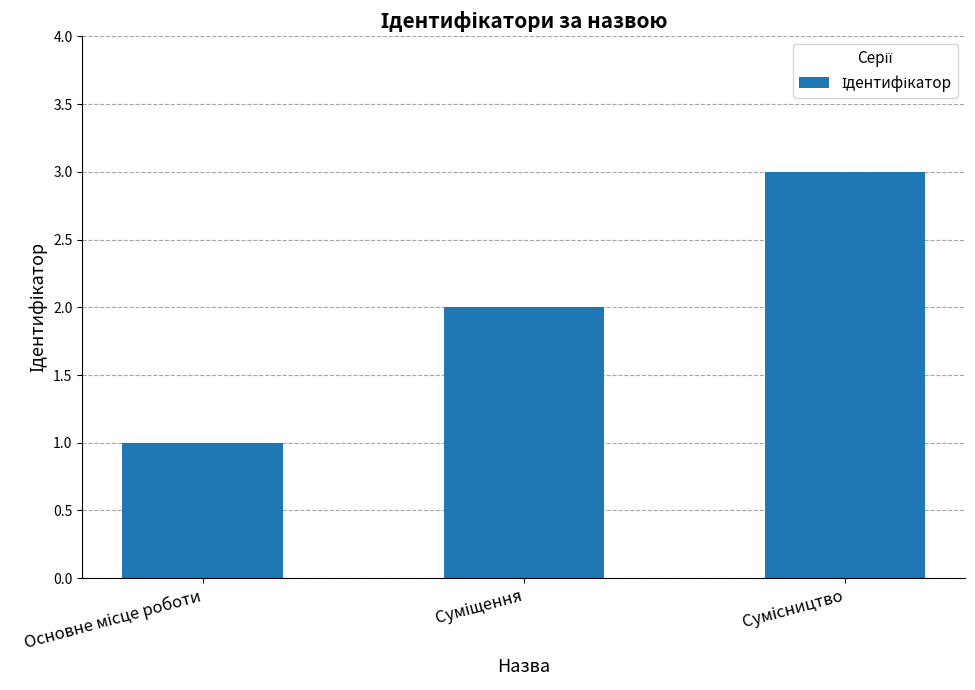

What is the greatest value displayed?

3